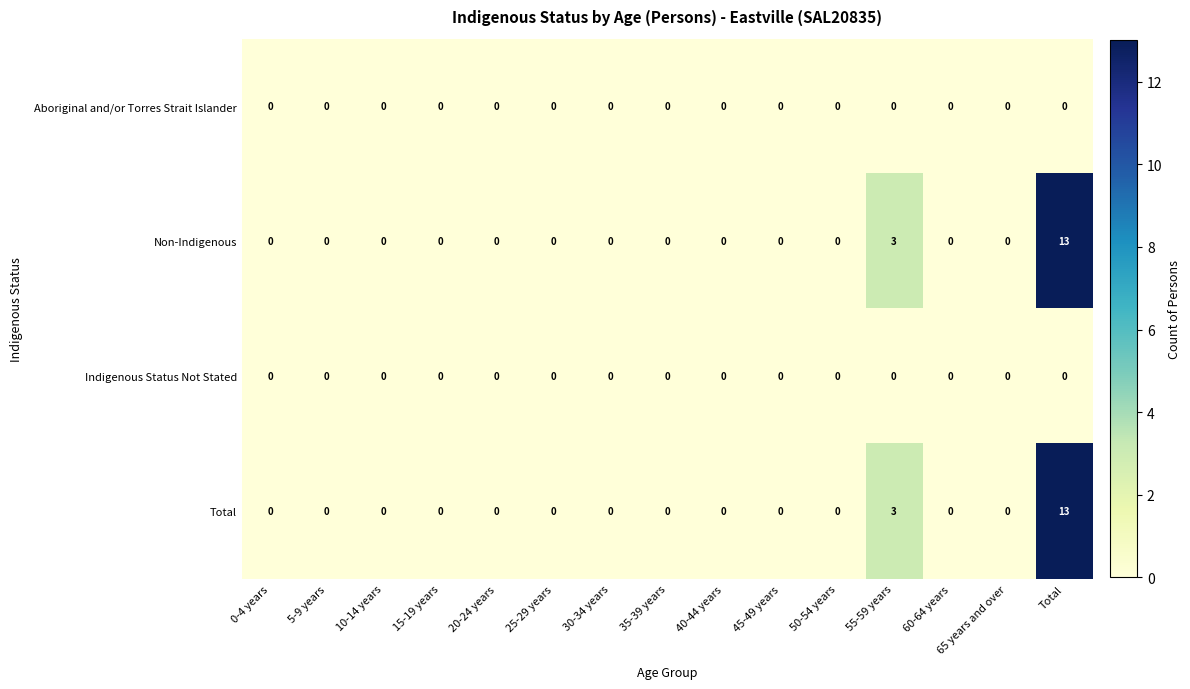

Count the number of categories in the chart.

15